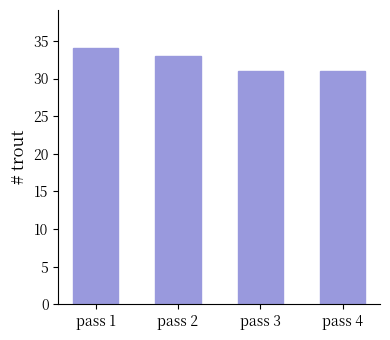

How many values are between 31 and 34?

4